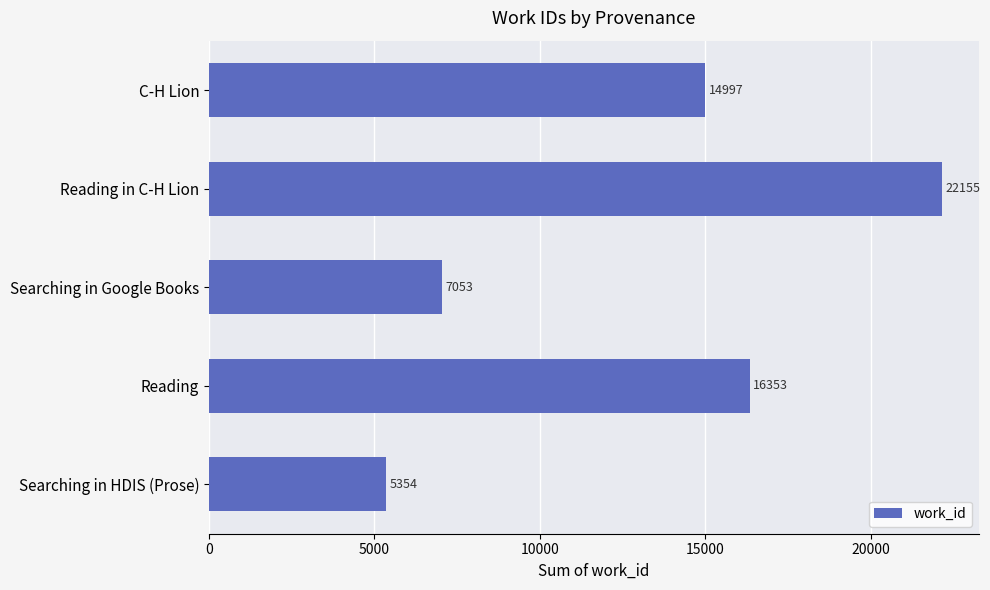

Which has a higher value, Reading or Searching in Google Books?

Reading